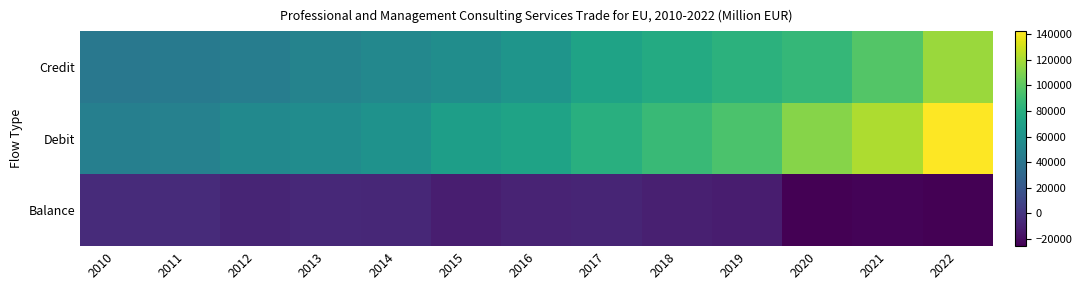

Which has a higher value, 2013 or 2022?

2022